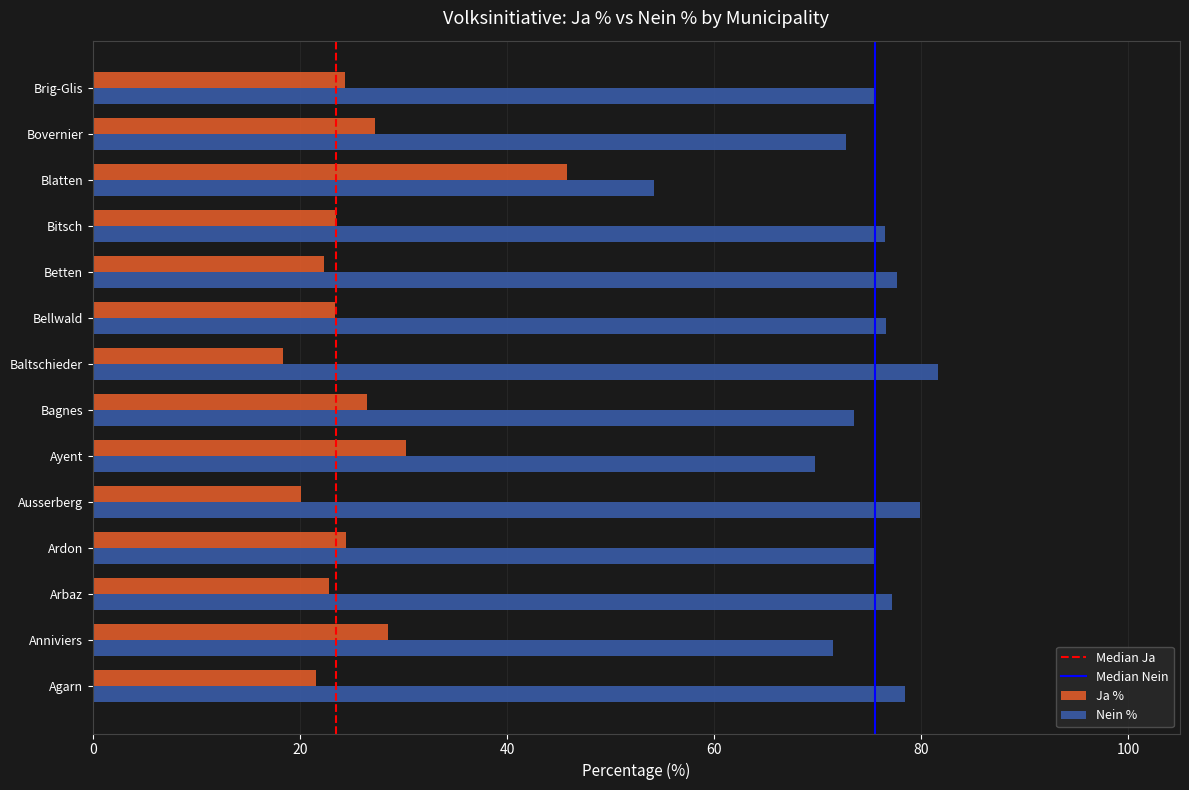

List the series in order of their peak value, lowest first.

Ja %, Nein %